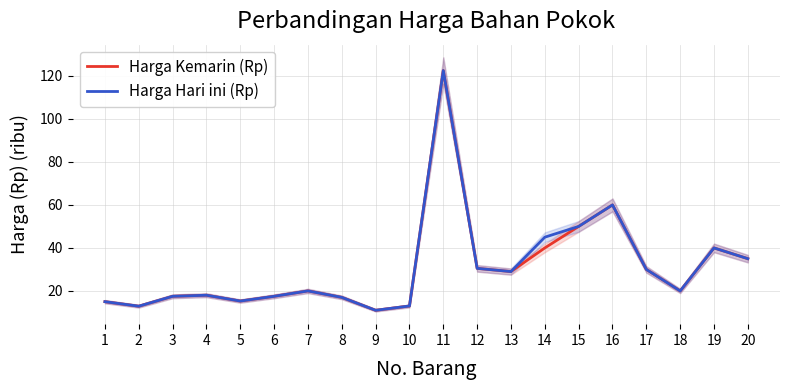

The Harga Hari ini (Rp) series shows 20.0 at 2. True or false?

False